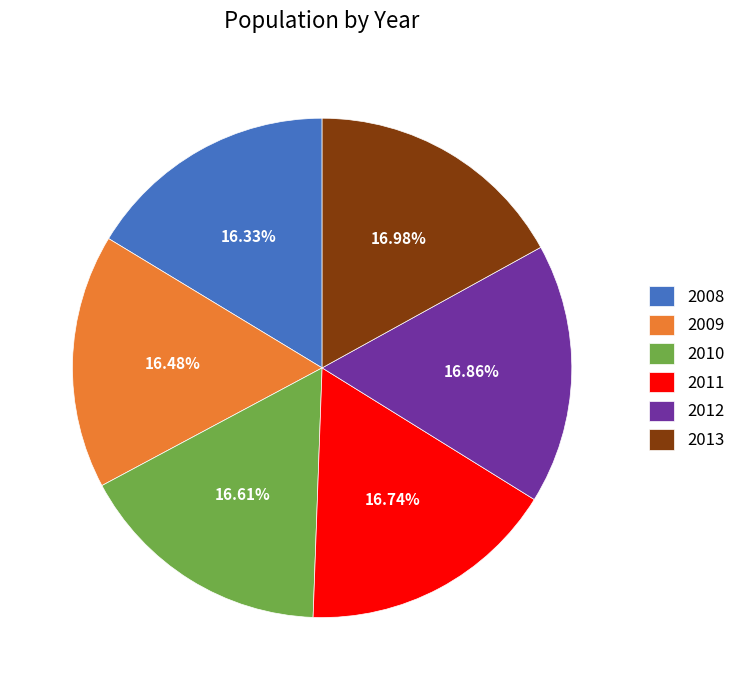

Count the number of slices in the pie.

6